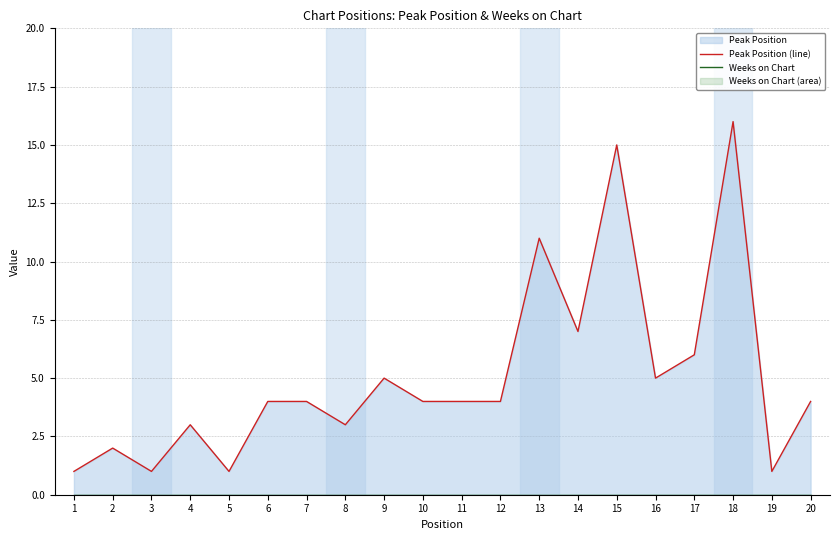

How many values in the Peak Position (line) series exceed 4?

7